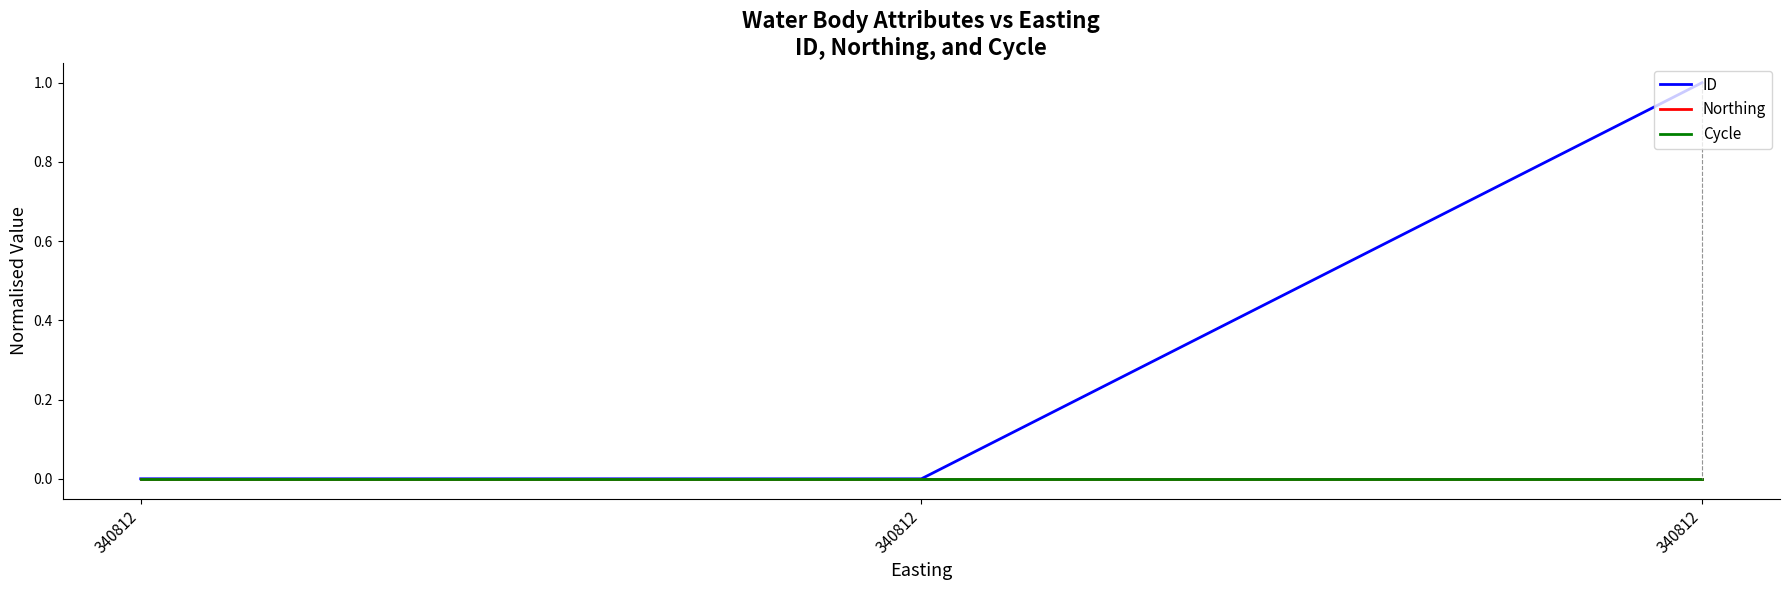

Reading left to right, what are all the values shown in this chart?

ID: 0.0	0.0	1.0
Northing: 0.0	0.0	0.0
Cycle: 0.0	0.0	0.0